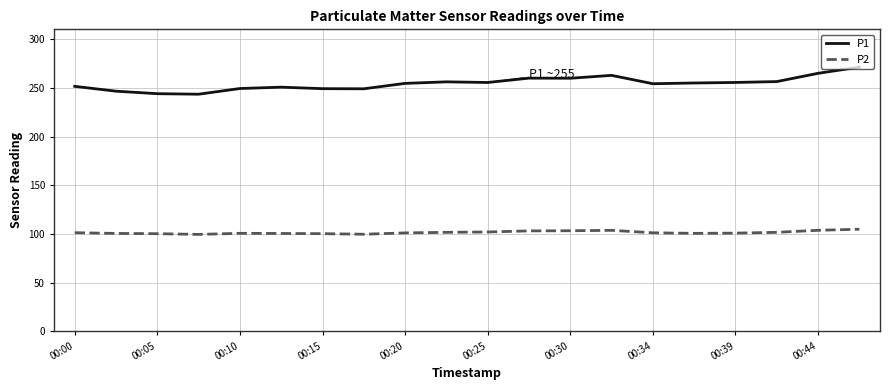

Count the number of data series in this chart.

2